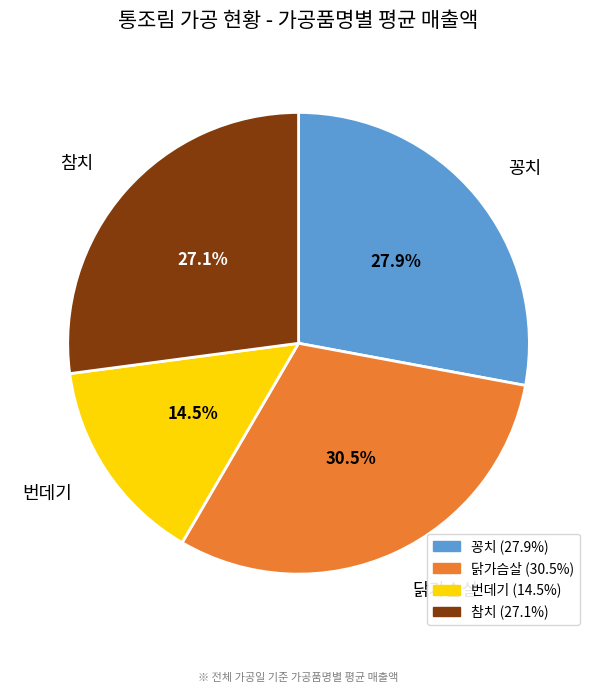

How much of the chart is everything except 번데기?

85.5%